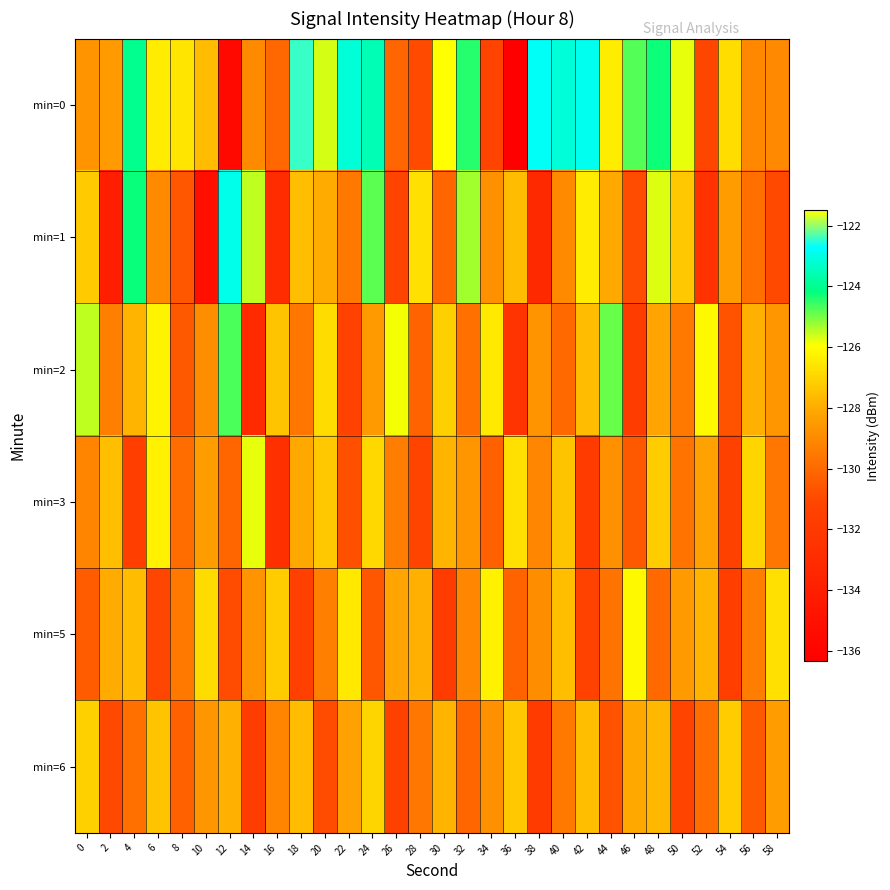

Which category has the lowest value across all series?

36